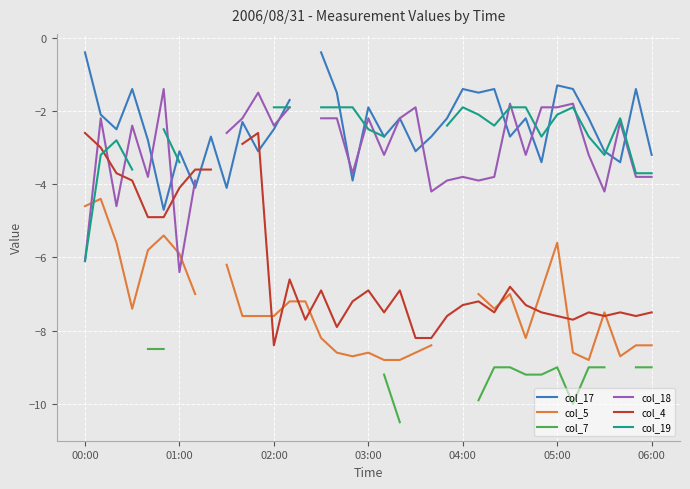

Is it true that col_5 equals -1.0 at 00:00?

False